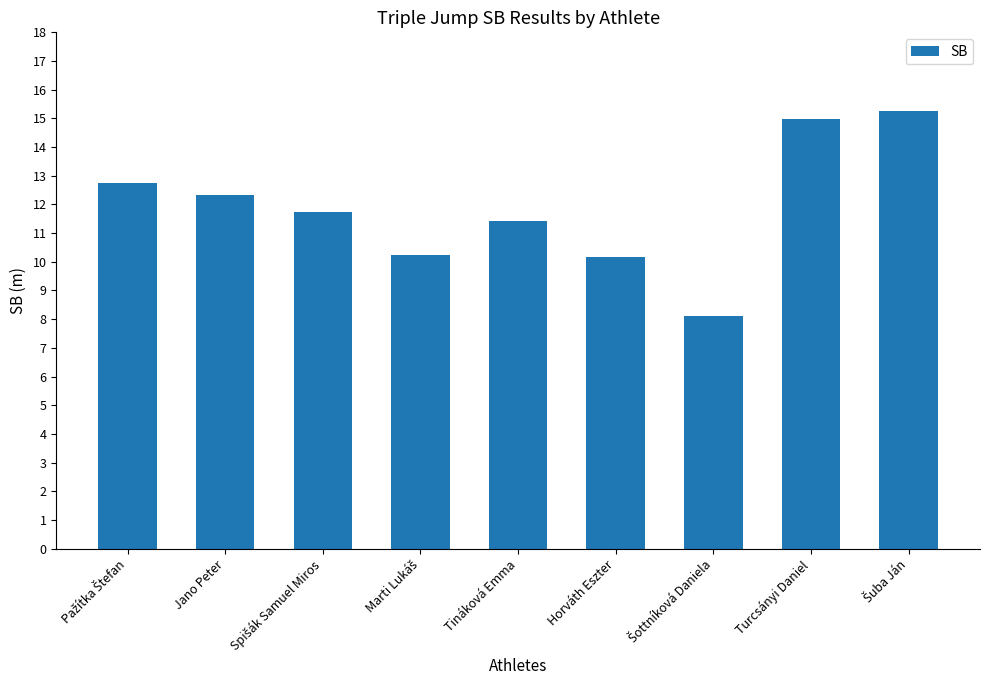

What is the maximum value shown in the chart?

15.3